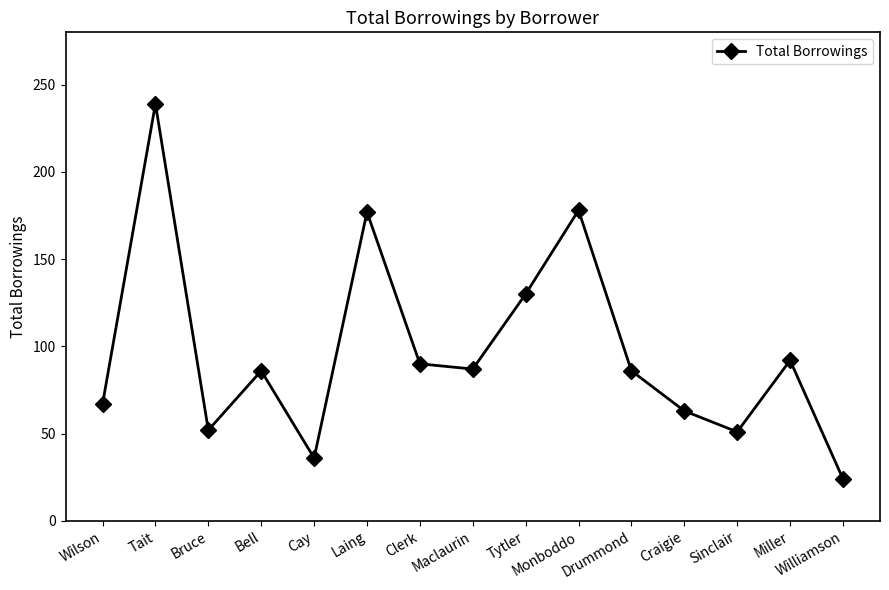

What is the smallest value displayed?

24